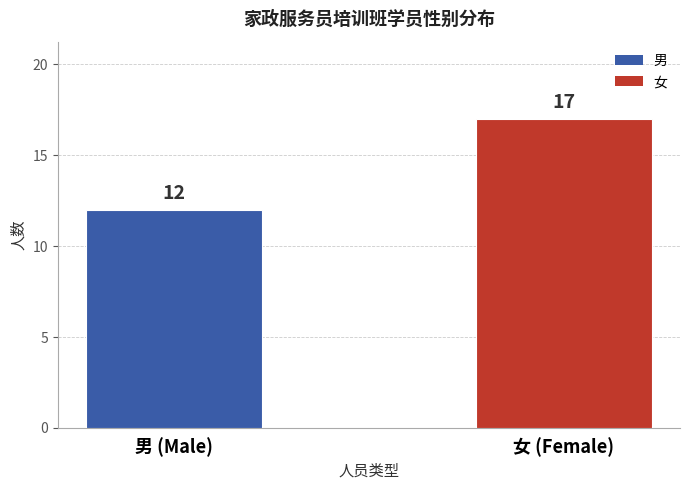

Is it true that the value at 男 (Male) is 12?

True